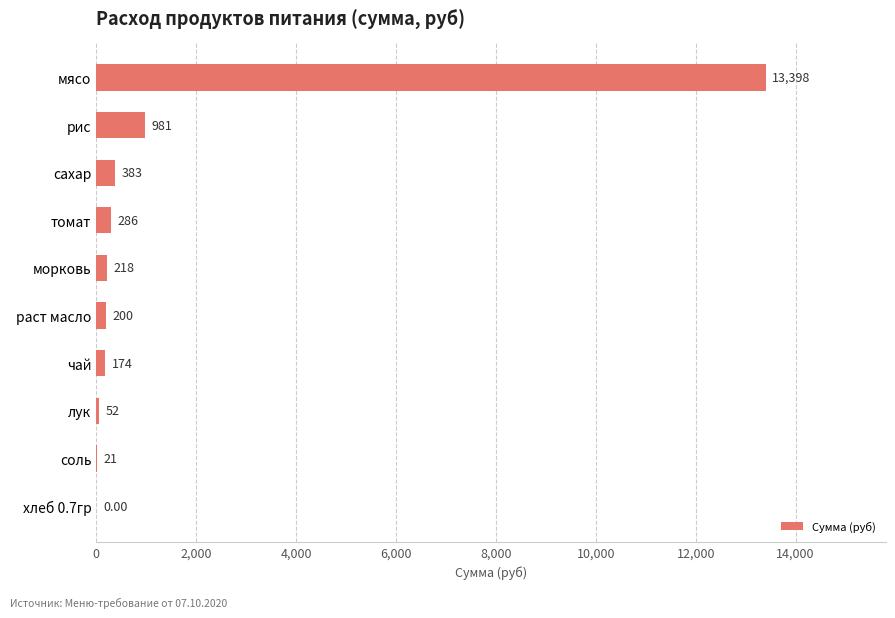

What is the average value?

1571.3